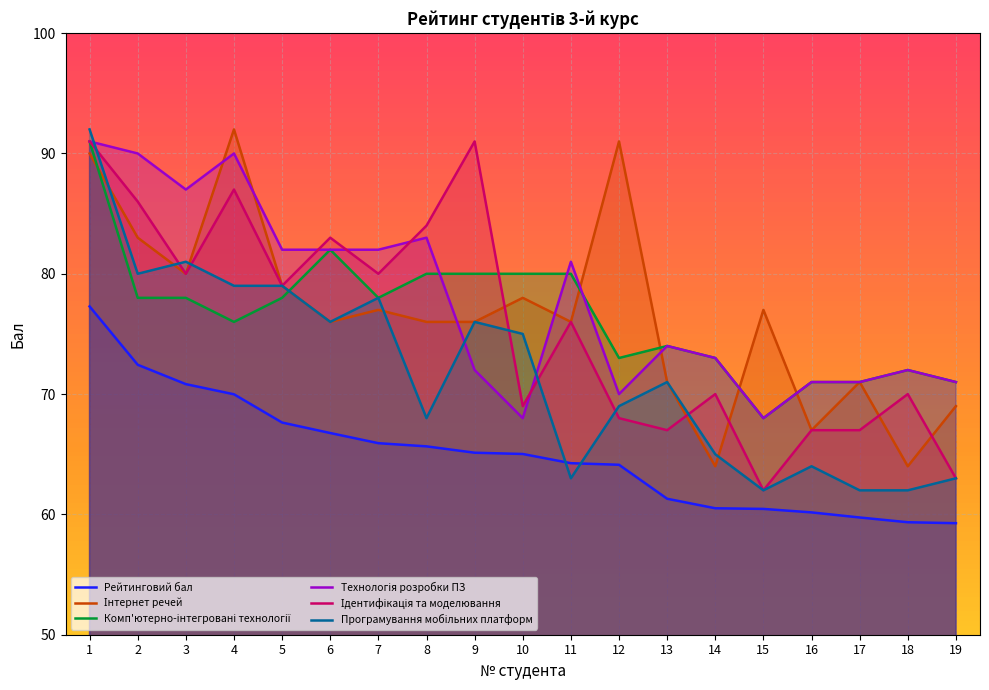

What is the smallest value displayed?

59.3